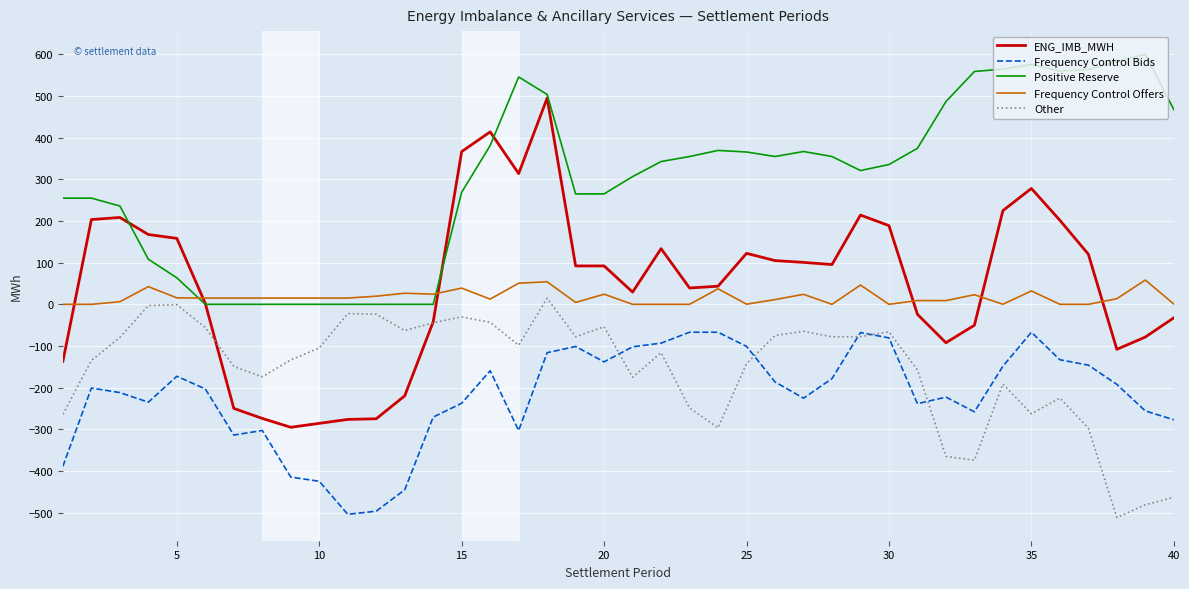

What is the average value of the Frequency Control Offers series?

16.9